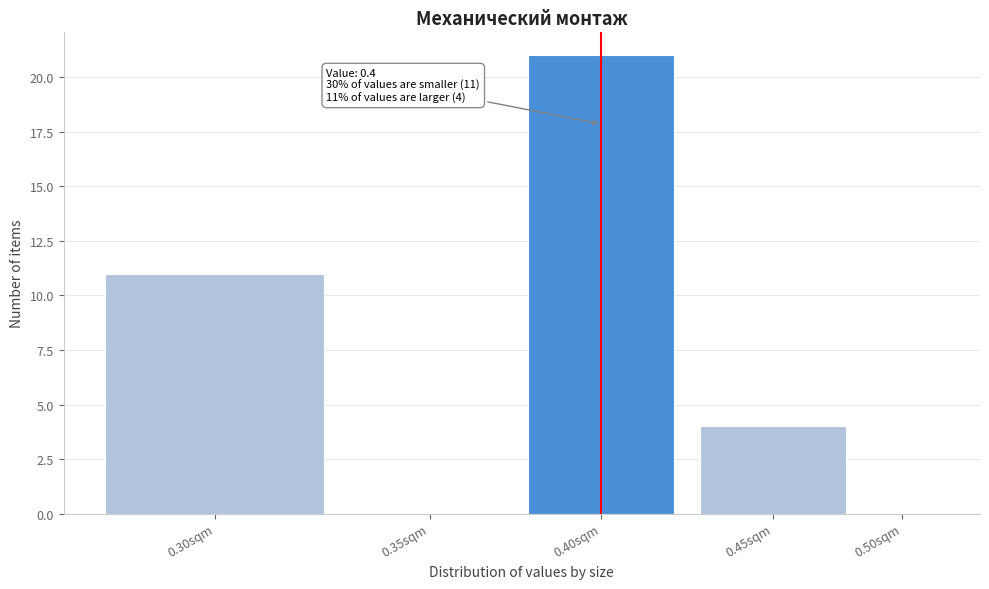

Reading right to left, transcribe all the data shown in this chart.

0.50sqm=0	0.45sqm=4	0.40sqm=21	0.35sqm=0	0.30sqm=11